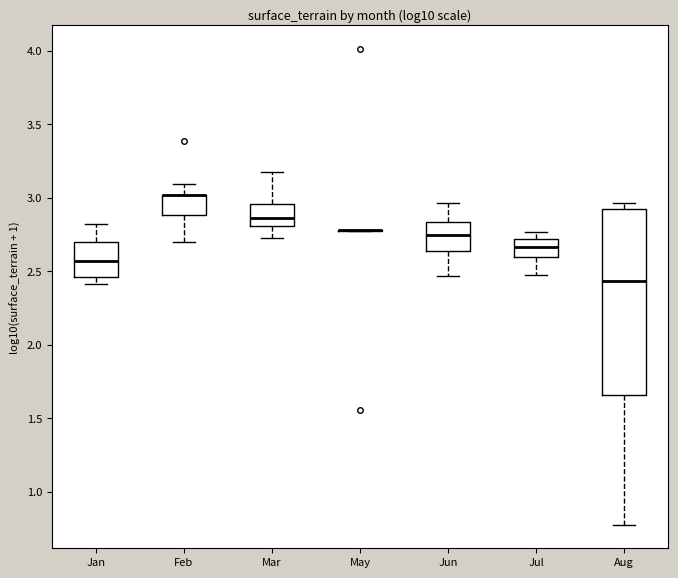

Reading left to right, transcribe this box plot: for each box, give where its median line is, the range the box spans, and where its two whiskers end, as read against the y-axis. The values are not printed on the chart, so give them approximately, as read against the axis.

Jan: median 2.55, box 2.45 to 2.70, whiskers 2.40 to 2.80
Feb: median 3.00 (drawn on the box's upper edge), box 2.90 to 3.00, whiskers 2.70 to 3.10
Mar: median 2.85, box 2.80 to 2.95, whiskers 2.75 to 3.15
May: box collapsed to a line at 2.80, whiskers 2.75 to 2.80
Jun: median 2.75, box 2.65 to 2.85, whiskers 2.45 to 2.95
Jul: median 2.65, box 2.60 to 2.70, whiskers 2.45 to 2.75
Aug: median 2.45, box 1.65 to 2.95, whiskers 0.80 to 2.95 (just above the box's upper edge)